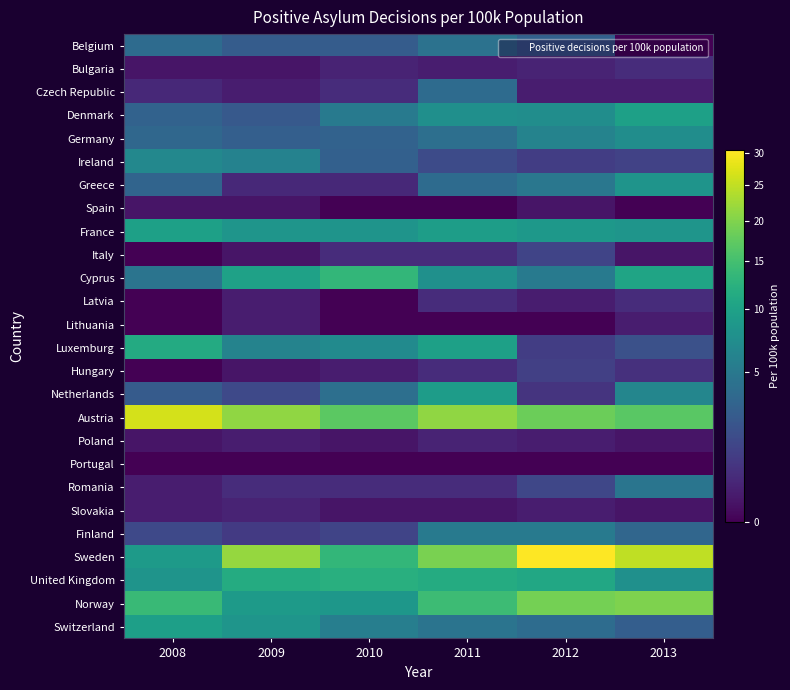

What is the total value across all series at 2011?

139.9